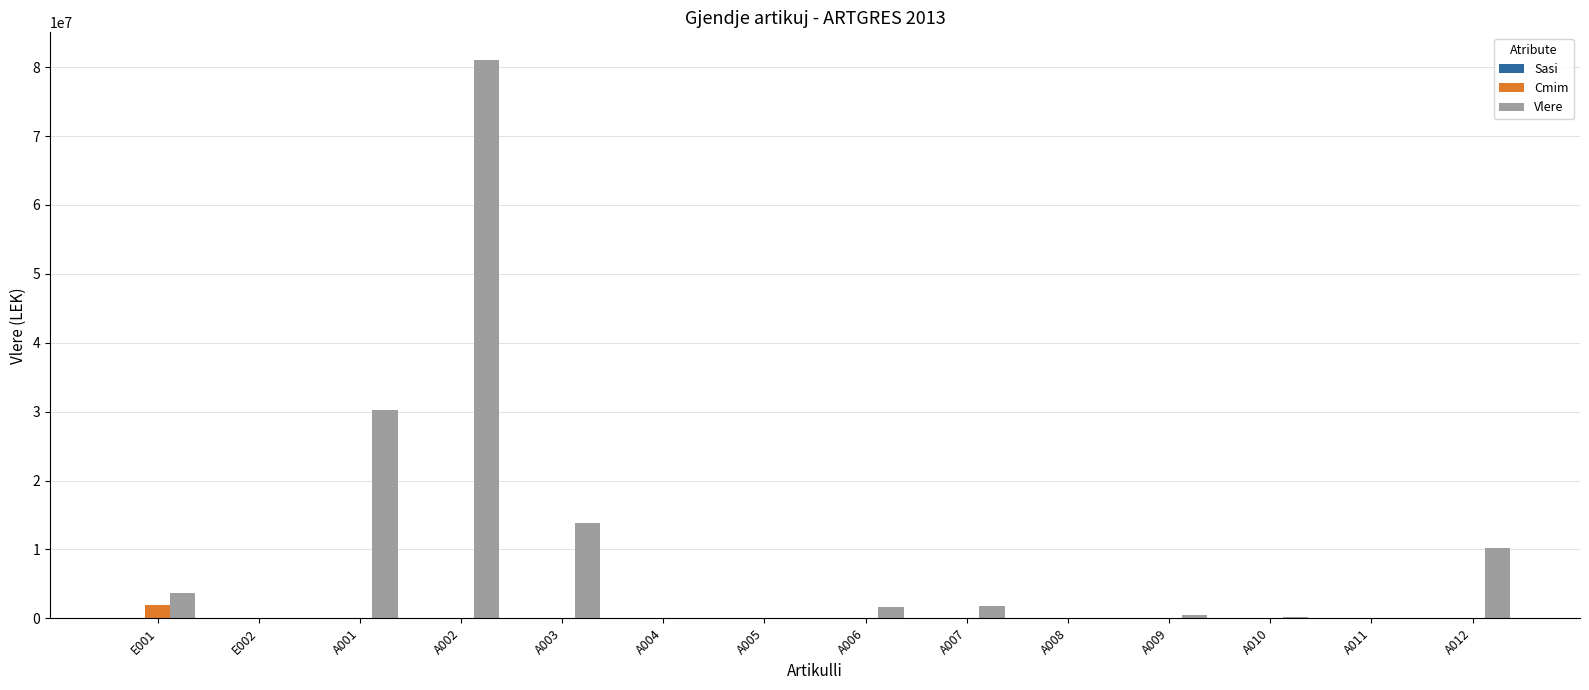

At which label does Cmim reach its peak?

E001